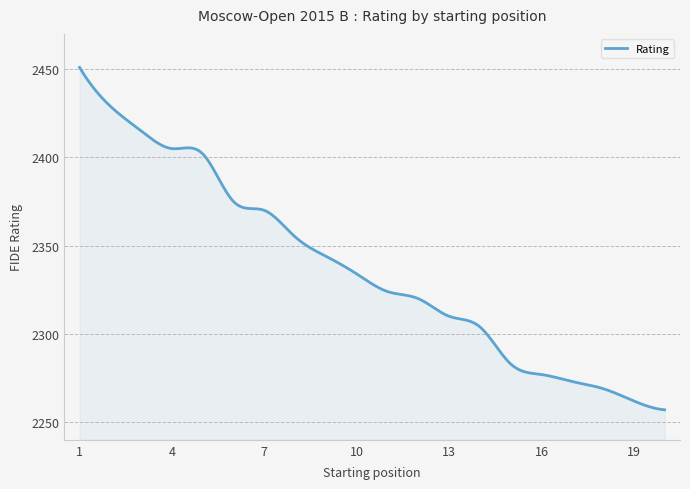

Does the chart have visible grid lines?

Yes